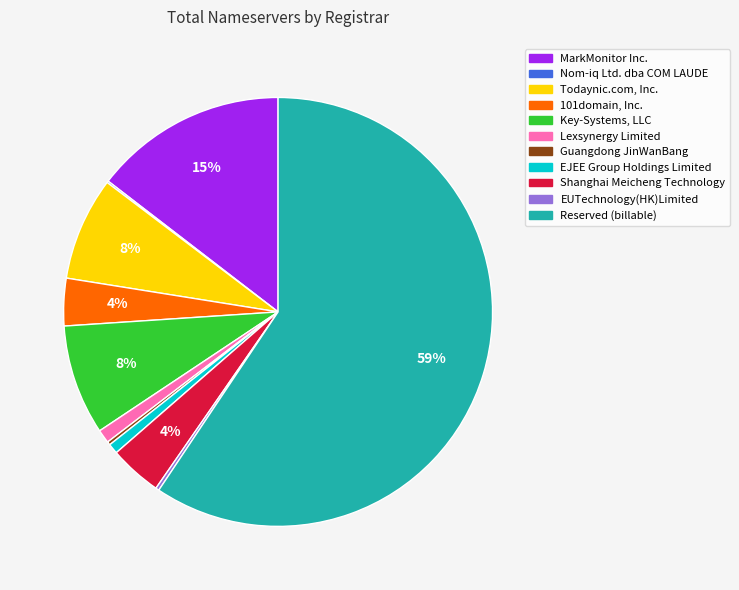

What is the largest slice in the pie chart?

Reserved (billable)